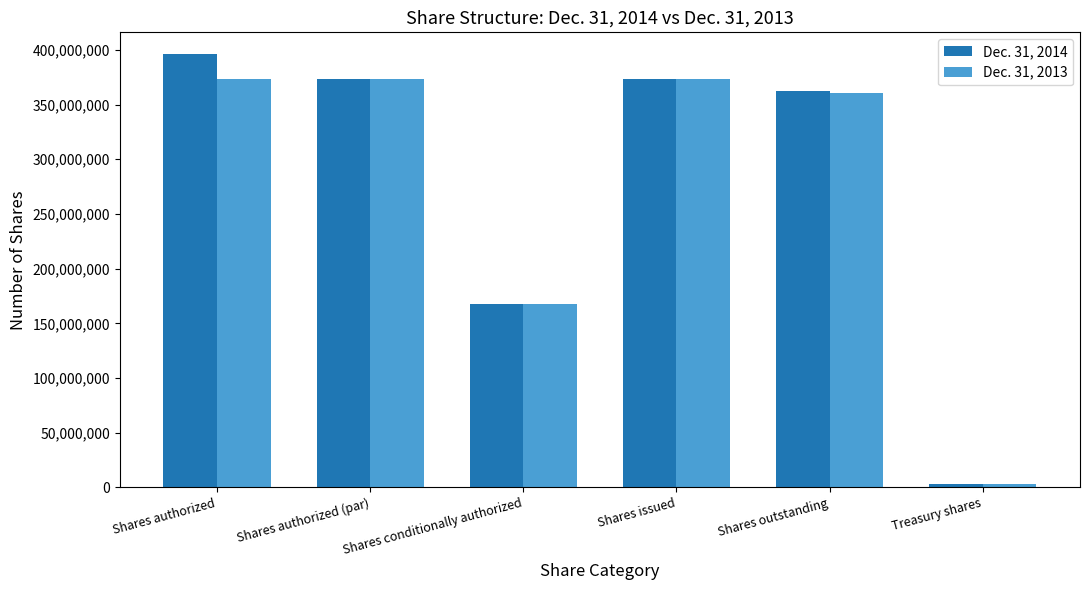

Rank the series by their average value, from highest to lowest.

Dec. 31, 2014, Dec. 31, 2013